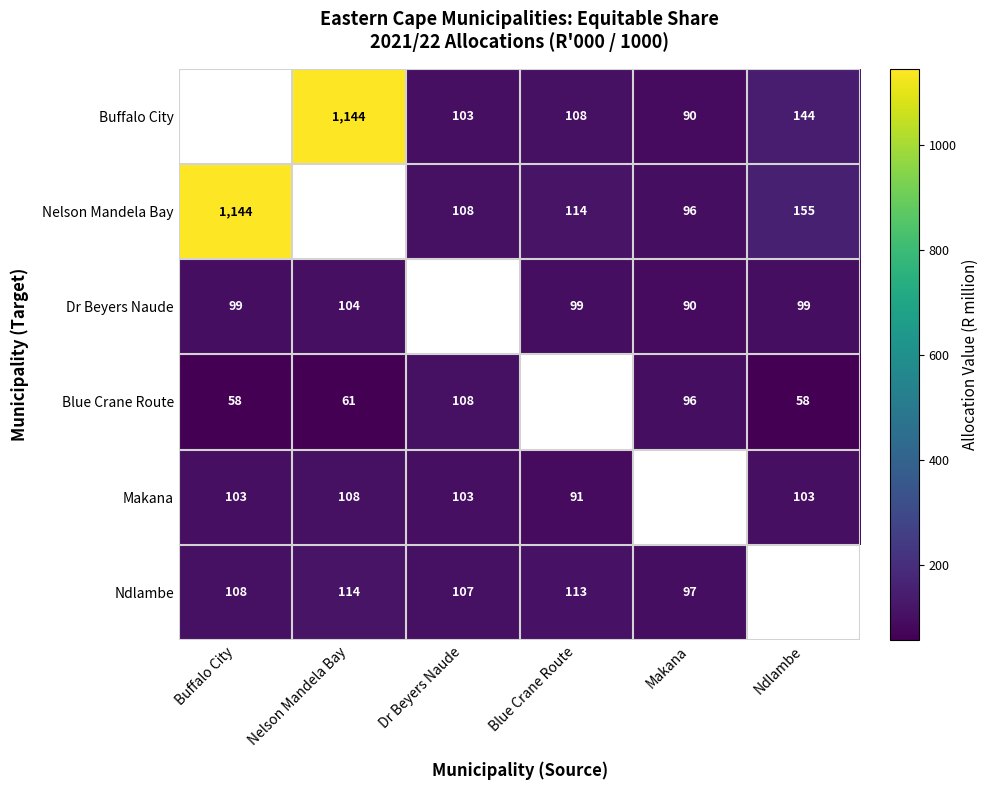

True or false: Blue Crane Route has a value of 93.9 at Blue Crane Route.

True